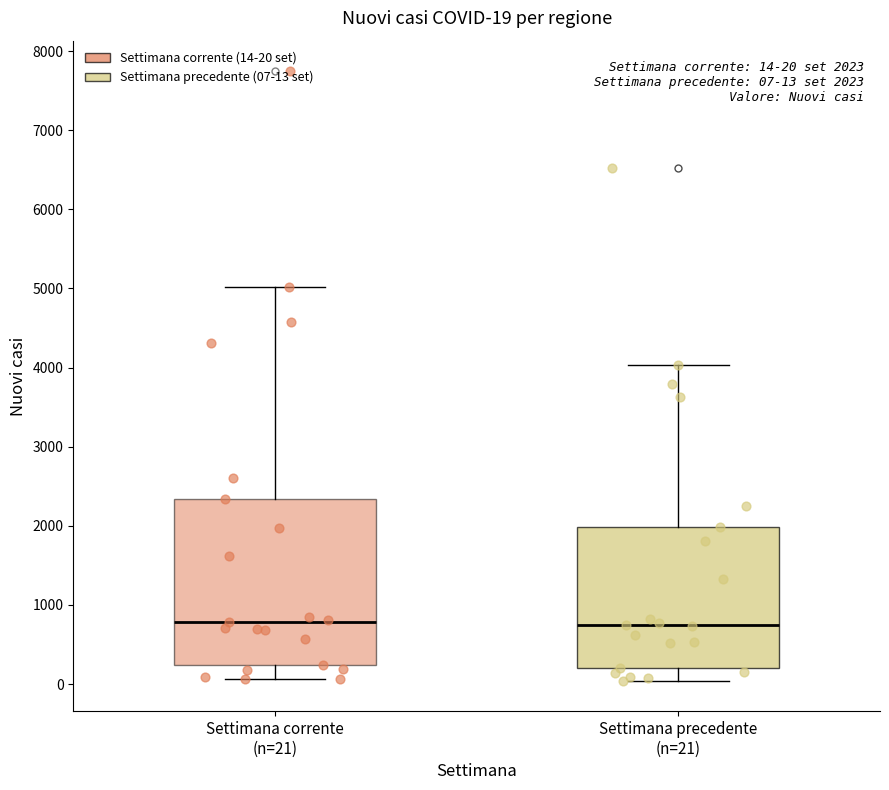

Comparing the boxes themselves (not the whiskers), which one is the tallest?

Settimana corrente (n=21)